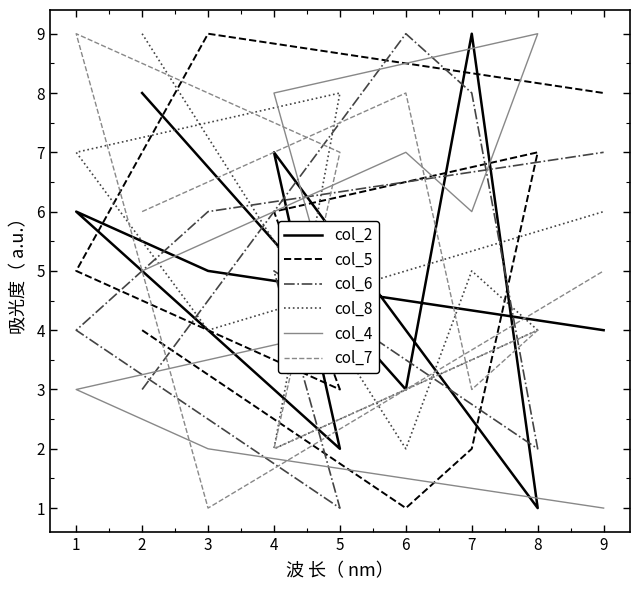

What is the difference between the maximum and second lowest values in the col_8 series?

7